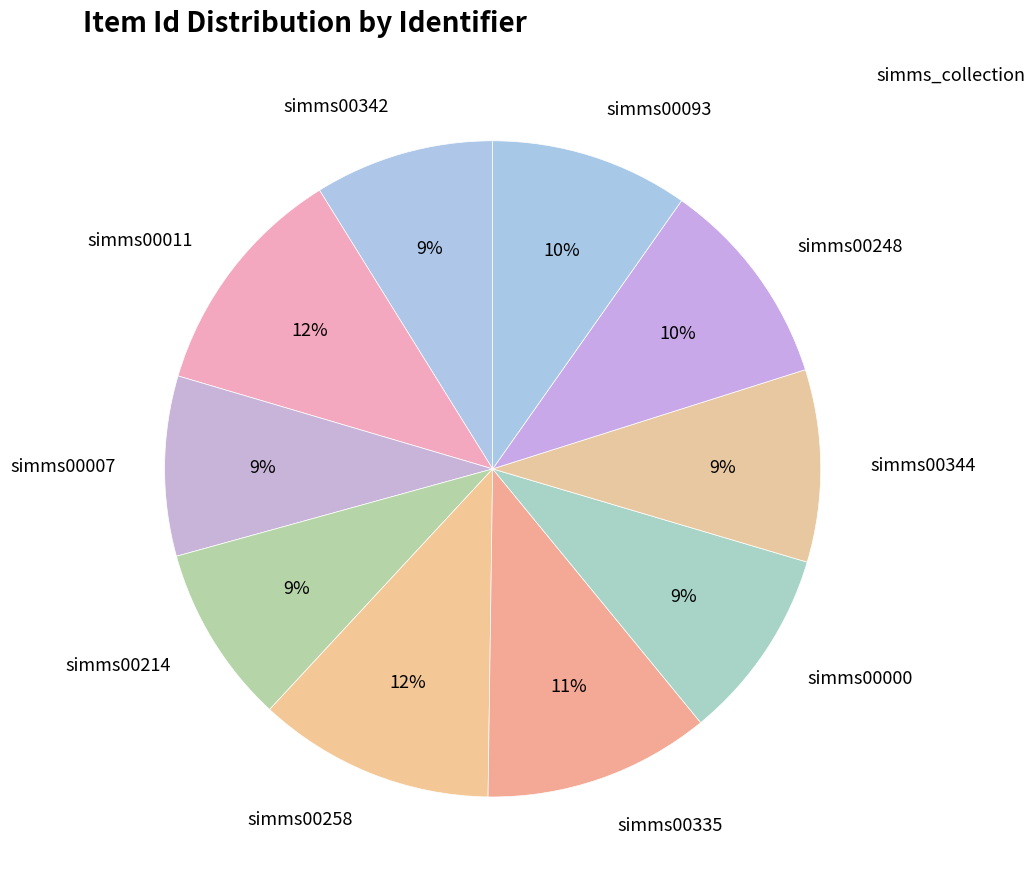

True or false: simms00258 accounts for 12% of the total.

True